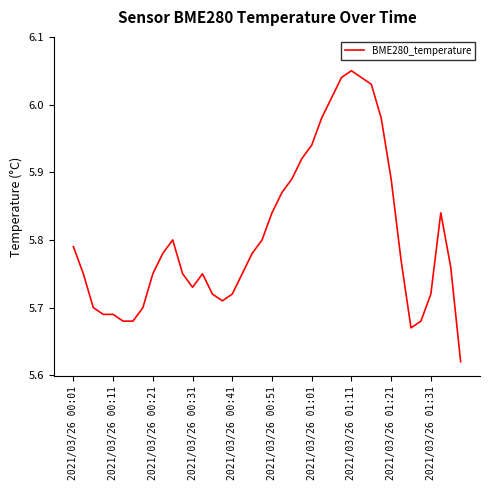

How many lines are shown in the chart?

1